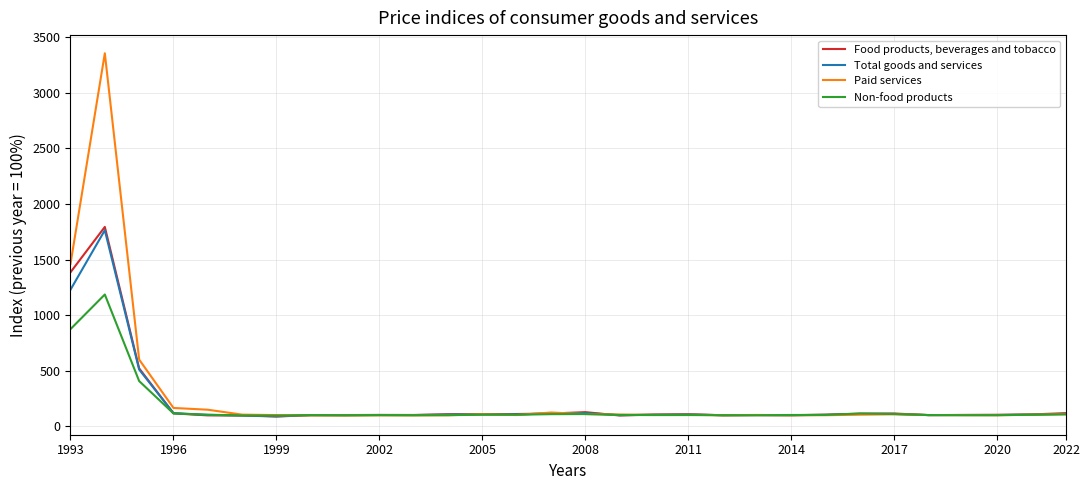

What is the highest value of the Non-food products series?

1185.8